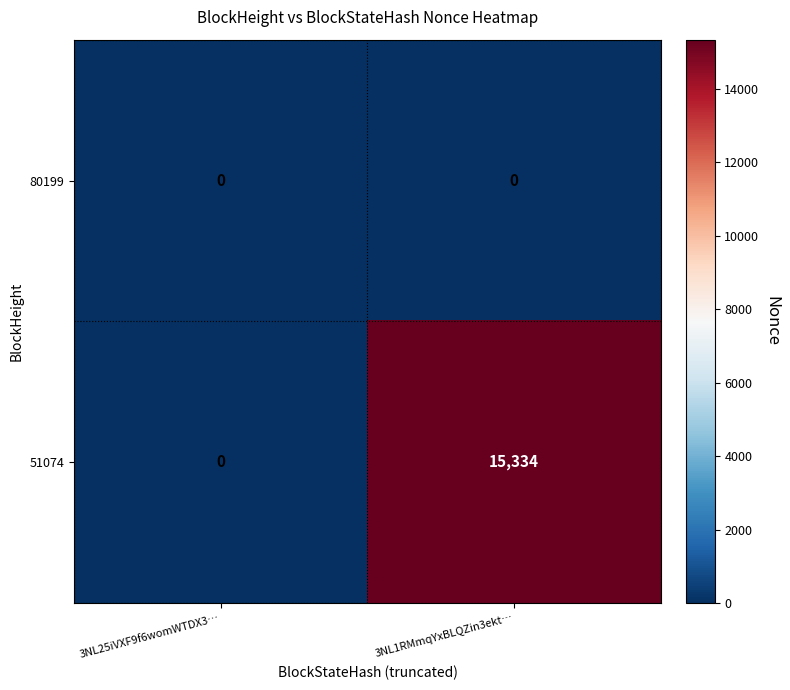

Is it true that 51074 equals 0 at 3NL25iVXF9f6womWTDX3…?

True